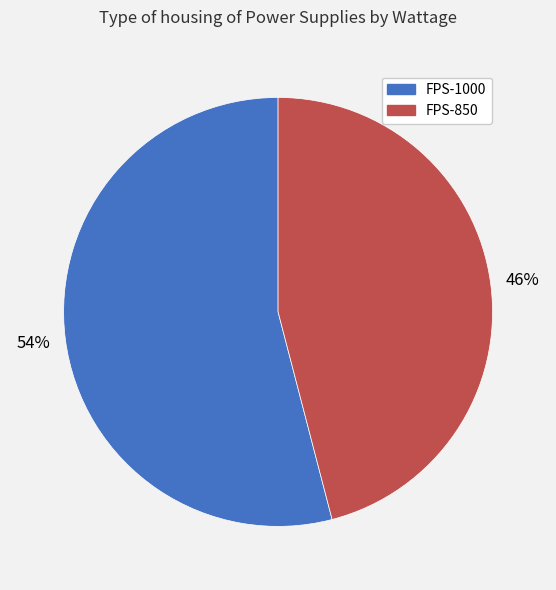

True or false: FPS-1000 accounts for 49% of the total.

False